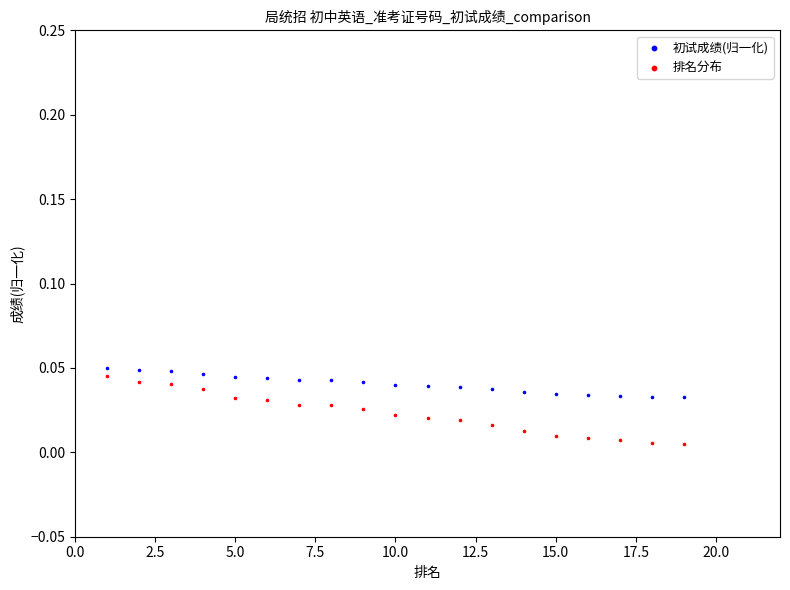

What is the X range (max minus min) for the scatter plot?

18.0